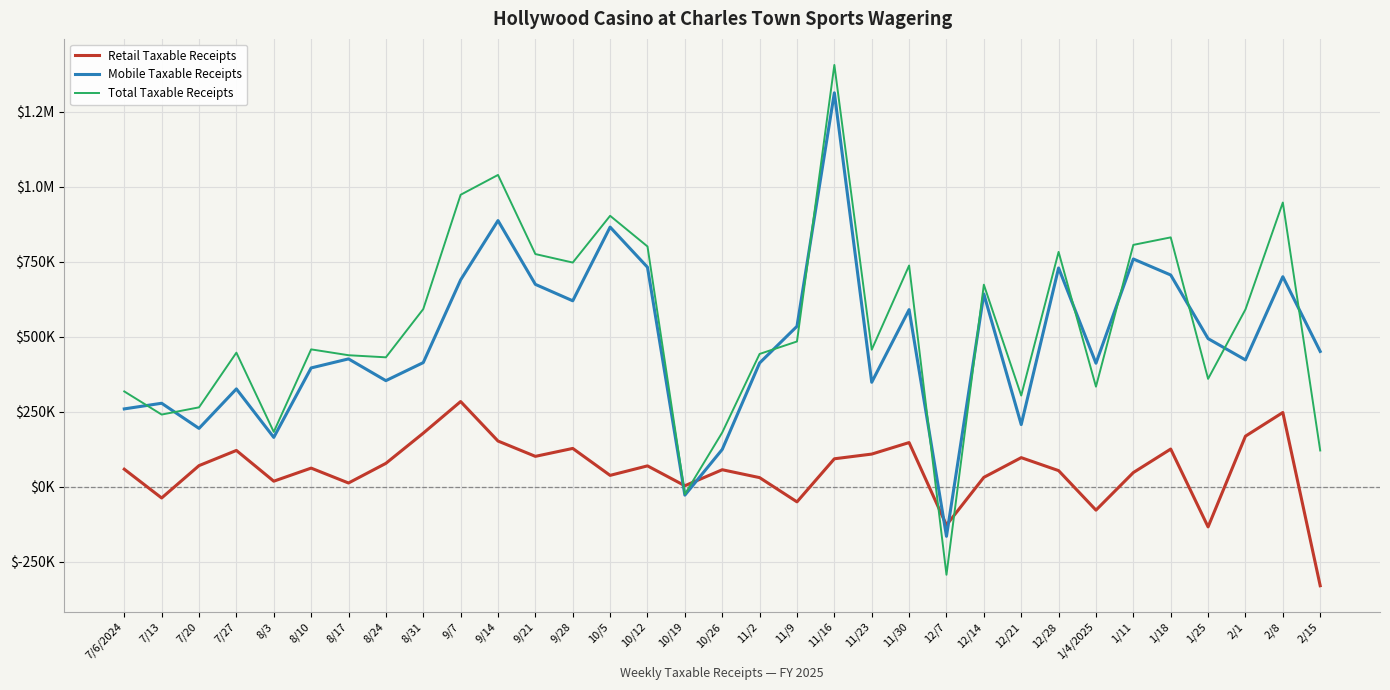

How many values in Retail Taxable Receipts are above zero?

27